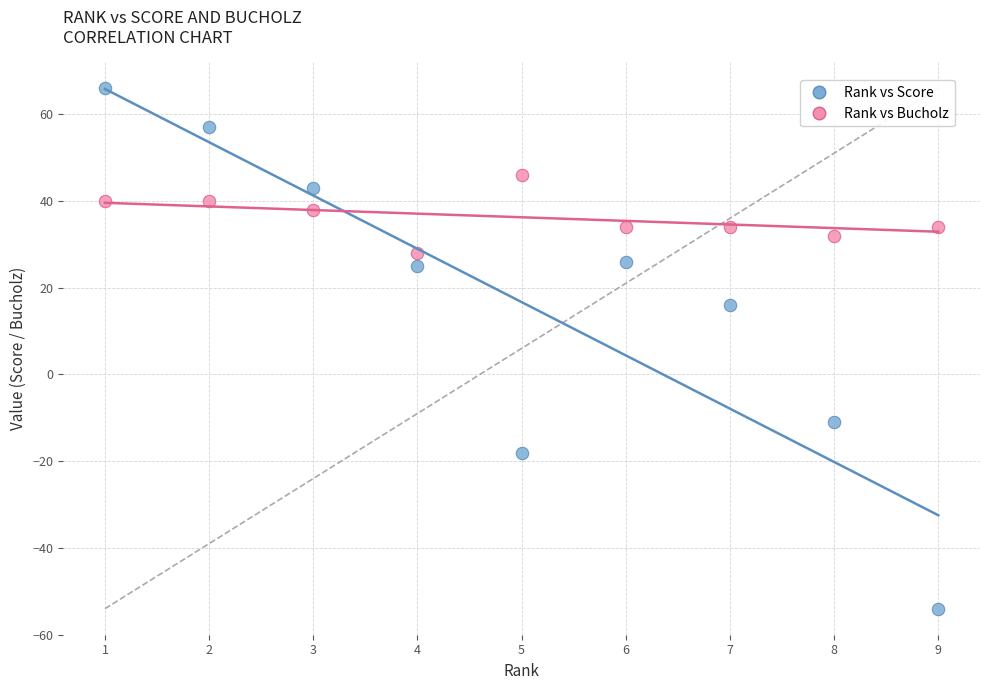

Across all data points, what is the range of X values (max minus min)?

8